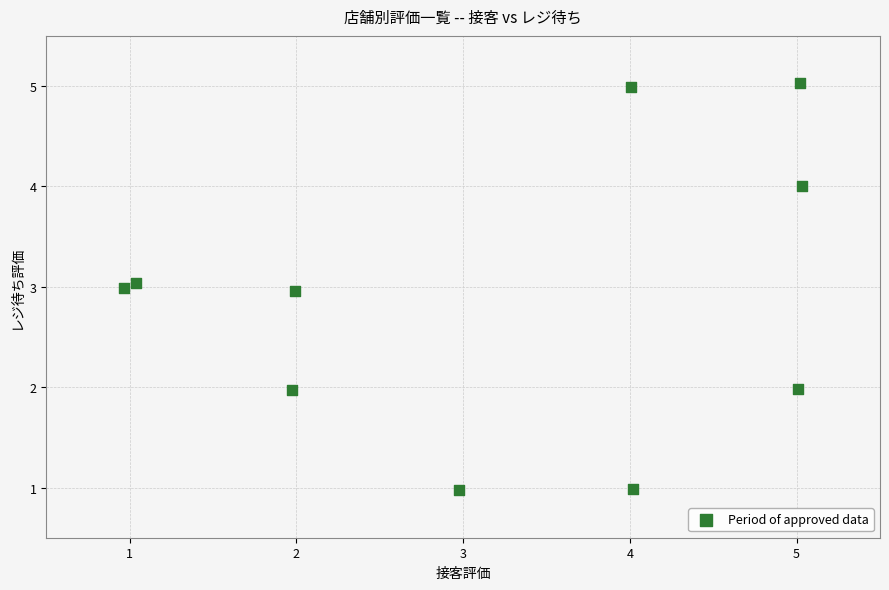

What is the average Y value?

2.9